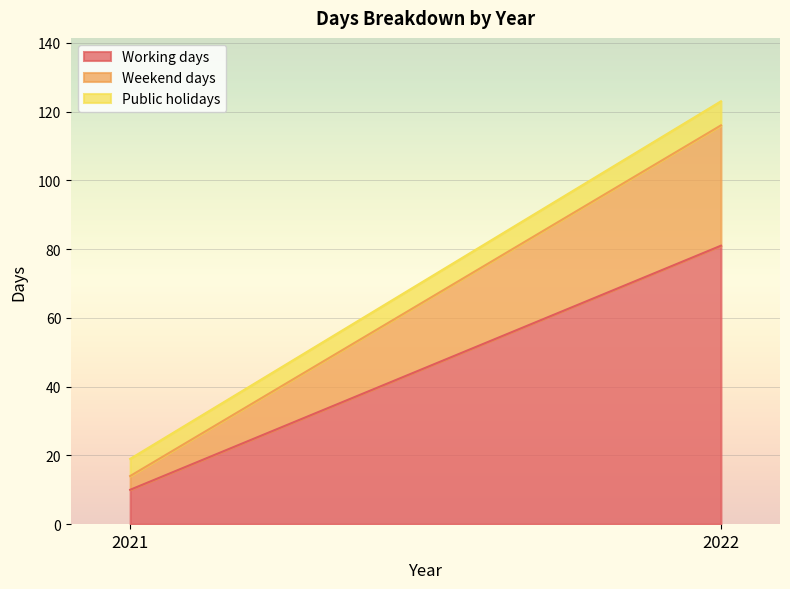

Reading left to right, extract all data points from this chart.

Working days: 10	81
Weekend days: 4	35
Public holidays: 5	7